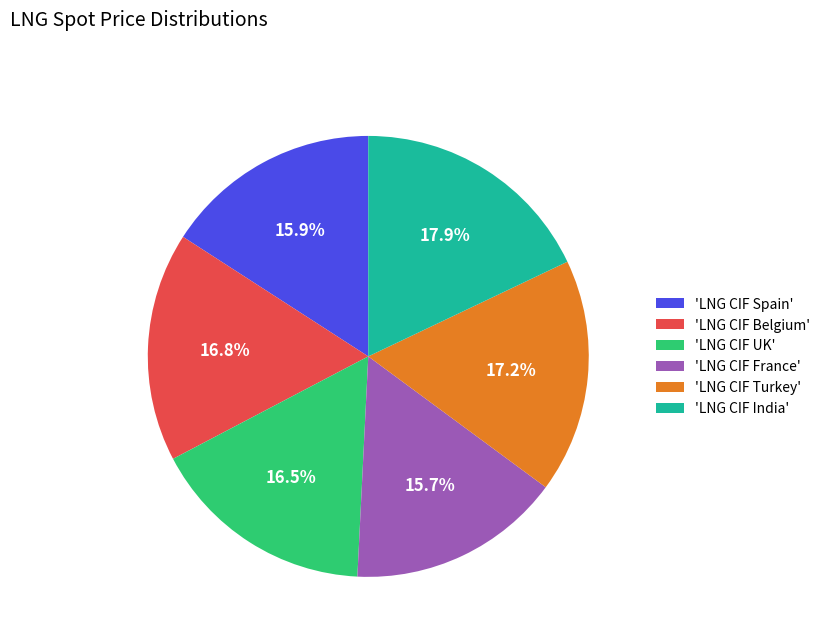

Which category has the biggest portion of the pie?

'LNG CIF India'